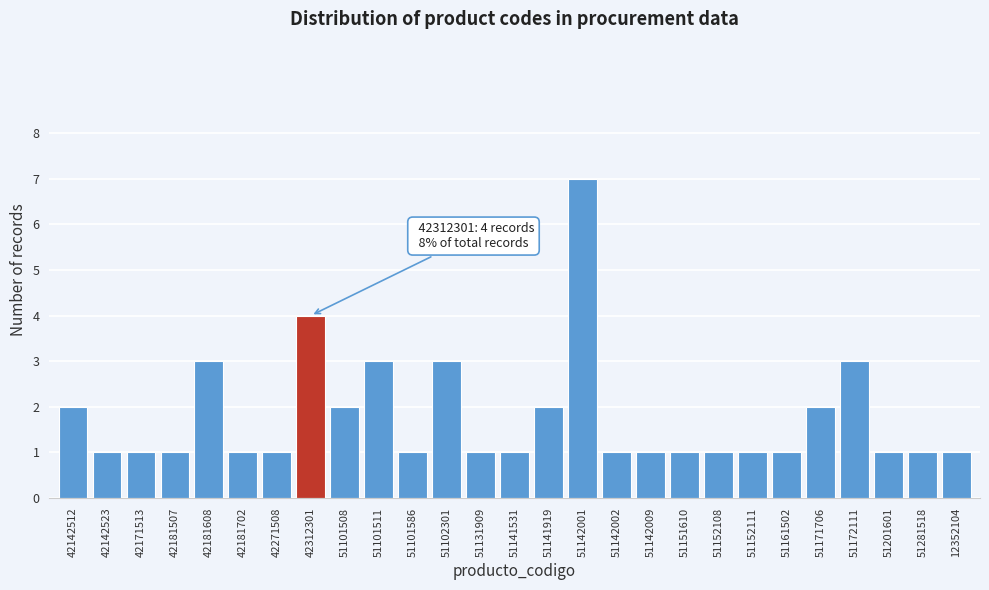

Reading left to right, transcribe all the data shown in this chart.

2	1	1	1	3	1	1	4	2	3	1	3	1	1	2	7	1	1	1	1	1	1	2	3	1	1	1